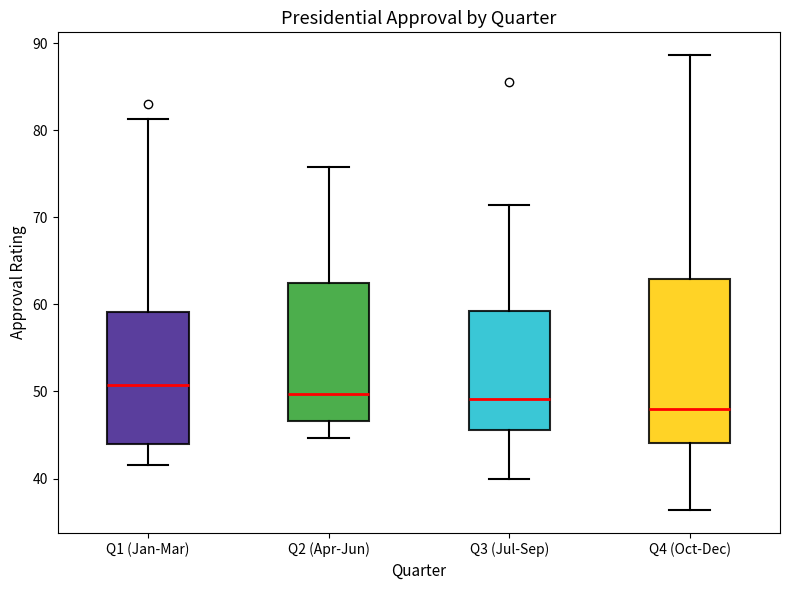

Which box's median line is the lowest?

Q4 (Oct-Dec)